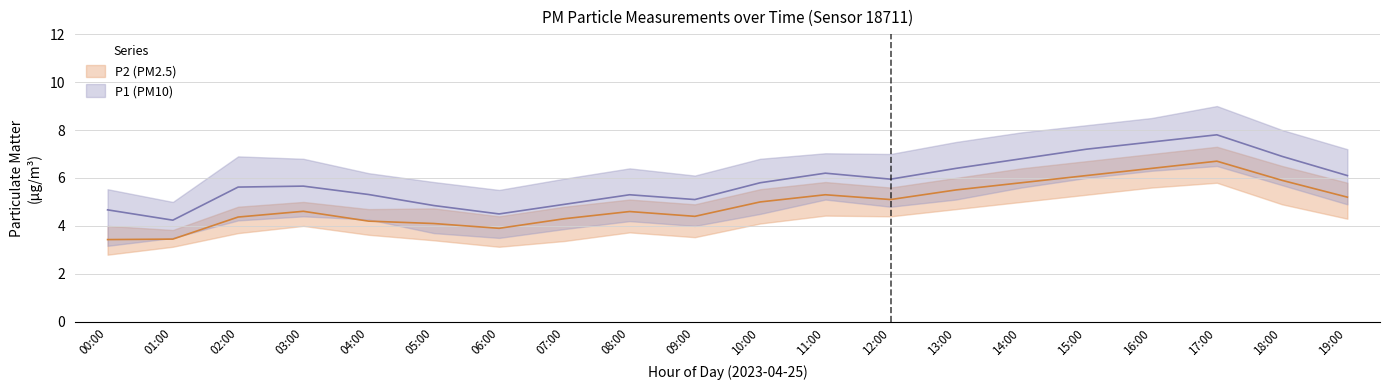

Reading left to right, list all the values displayed in this chart.

P1: 4.7	4.2	5.6	5.7	5.3	4.8	4.5	4.9	5.3	5.1	5.8	6.2	6.0	6.4	6.8	7.2	7.5	7.8	6.9	6.1
P1_upper: 5.5	5.0	6.9	6.8	6.2	5.8	5.5	6.0	6.4	6.1	6.8	7.0	7.0	7.5	7.9	8.2	8.5	9.0	8.0	7.2
P1_lower: 3.2	3.5	4.2	4.4	4.3	3.7	3.5	3.9	4.2	4.0	4.5	5.1	4.8	5.1	5.6	6.0	6.3	6.5	5.7	4.9
P2: 3.4	3.5	4.4	4.6	4.2	4.1	3.9	4.3	4.6	4.4	5.0	5.3	5.1	5.5	5.8	6.1	6.4	6.7	5.9	5.2
P2_upper: 4.0	3.8	4.8	5.0	4.7	4.7	4.4	4.8	5.1	4.9	5.5	5.8	5.6	6.0	6.4	6.7	7.0	7.3	6.5	5.8
P2_lower: 2.8	3.1	3.7	4.0	3.6	3.4	3.1	3.4	3.7	3.5	4.1	4.4	4.4	4.7	5.0	5.3	5.6	5.8	4.9	4.3